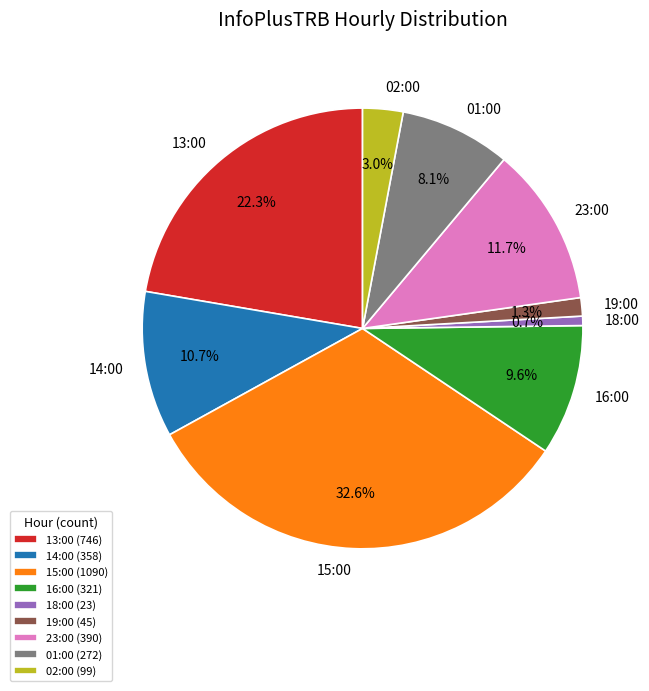

Which category has the smallest portion of the pie?

18:00